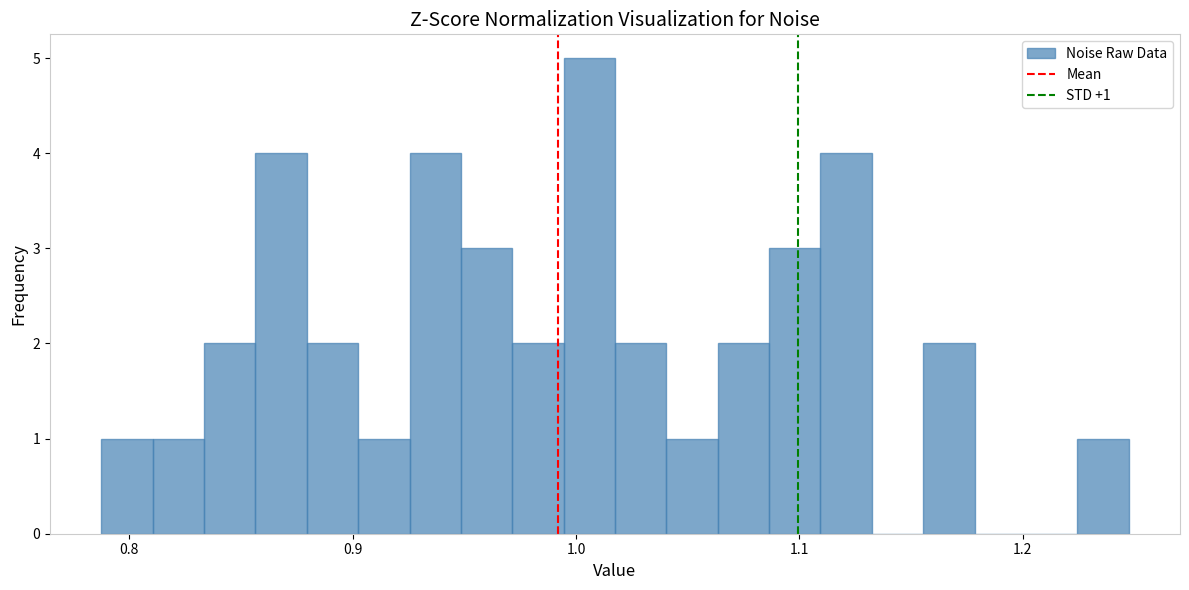

Read against the x-axis, roughly where is the centre of the tallest bar?

1.01